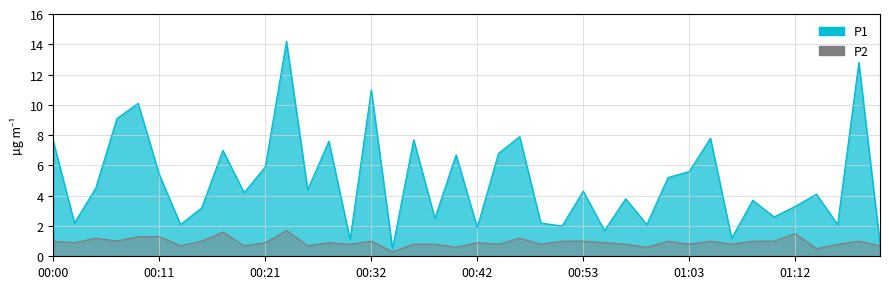

What is the maximum value for P1?

14.2